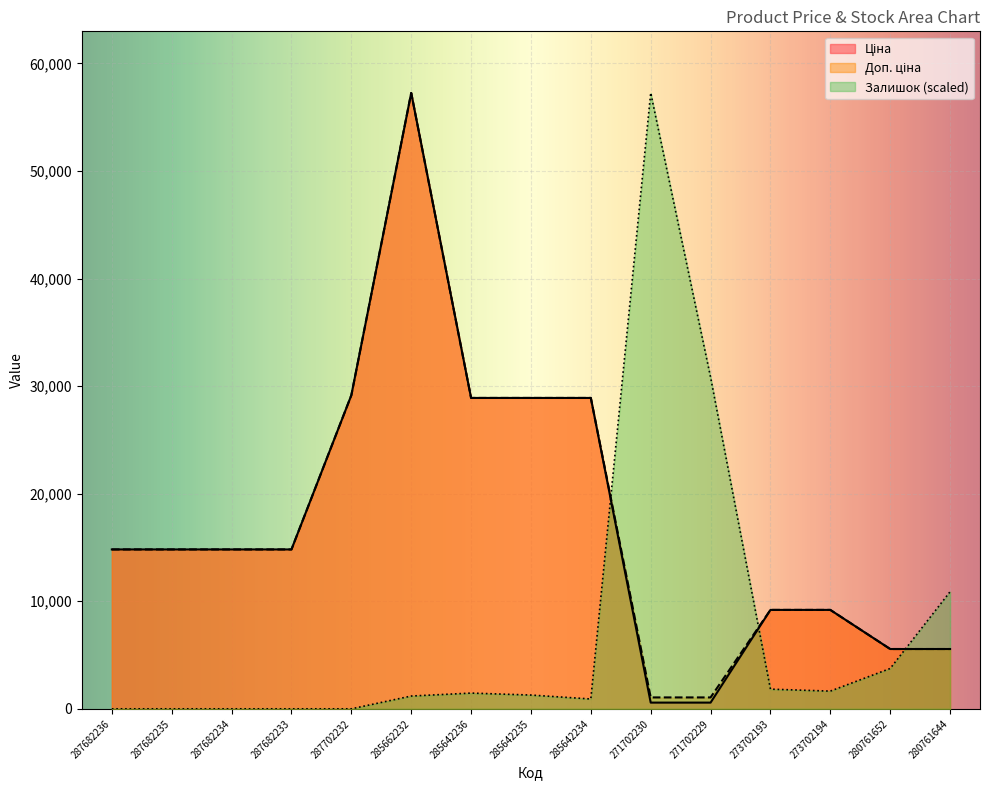

Reading right to left, extract all data points from this chart.

Ціна: 280761644=5560.3	280761652=5560.3	273702194=9196.3	273702193=9196.3	271702229=578.1	271702230=578.1	285642234=28901.7	285642235=28901.7	285642236=28901.7	285662232=57258.0	287702232=29152.3	287682233=14817.6	287682234=14817.6	287682235=14817.6	287682236=14817.6
Доп. ціна: 280761644=5560.3	280761652=5560.3	273702194=9196.3	273702193=9196.3	271702229=1060.0	271702230=1060.0	285642234=28901.7	285642235=28901.7	285642236=28901.7	285662232=57258.0	287702232=29152.3	287682233=14817.6	287682234=14817.6	287682235=14817.6	287682236=14817.6
Залишок: 280761644=10884.5	280761652=3750.1	273702194=1646.4	273702193=1829.3	271702229=30824.2	271702230=57258.0	285642234=914.7	285642235=1280.5	285642236=1463.5	285662232=1189.1	287702232=0.0	287682233=0.0	287682234=0.0	287682235=0.0	287682236=0.0